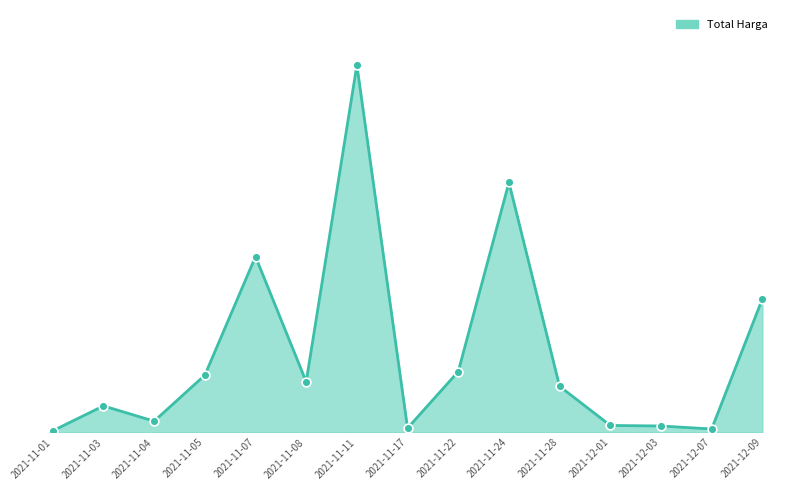

Does the chart have visible grid lines?

No